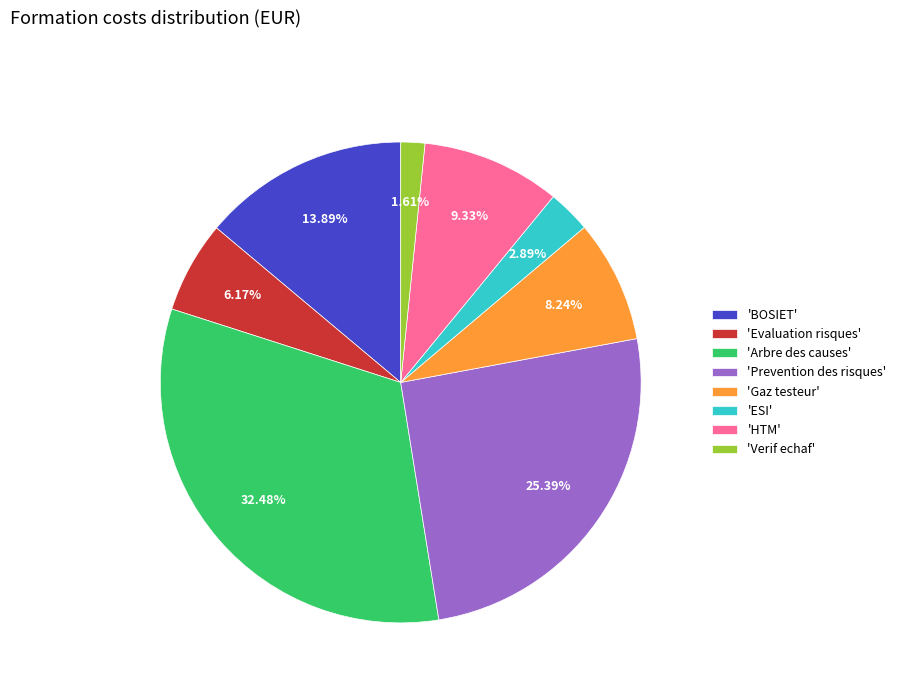

Do 'HTM' and 'Arbre des causes' together represent more than half of the pie?

No